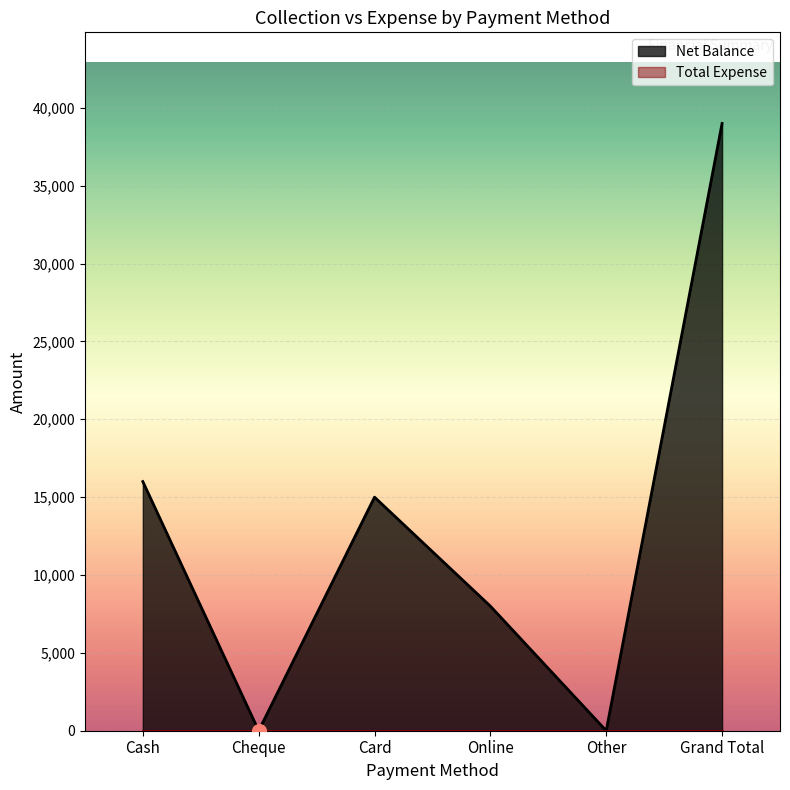

What is the change in value from Cheque to Card?

+15000